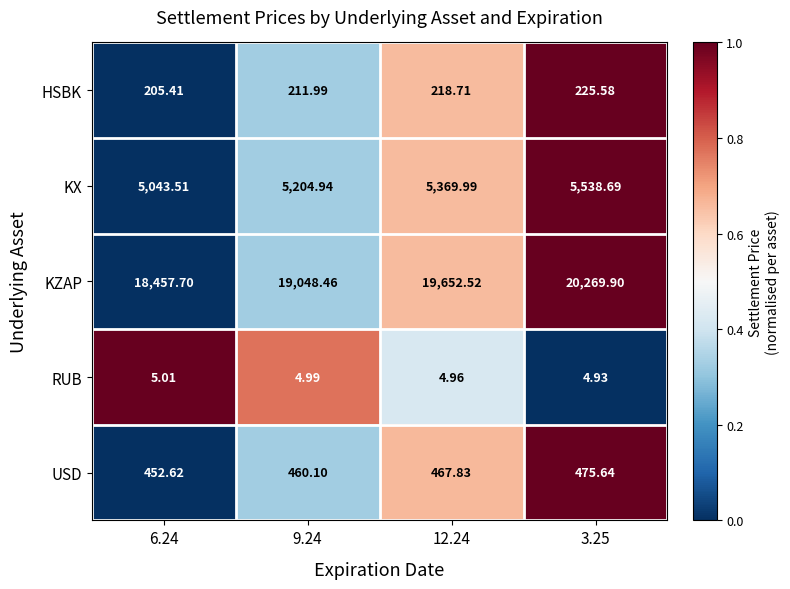

Between 9.24 and 3.25, which series saw the biggest shift?

KZAP